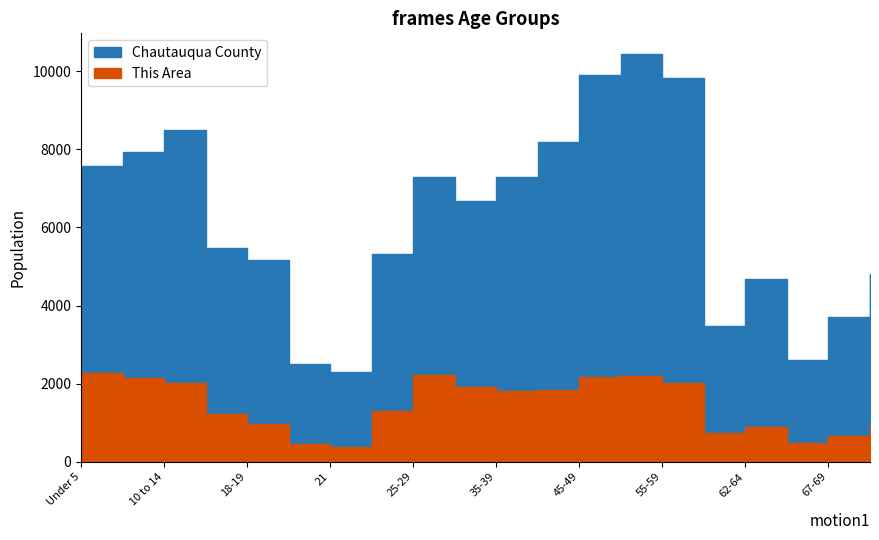

What is the value of the This Area point at the 18th from the left?

479